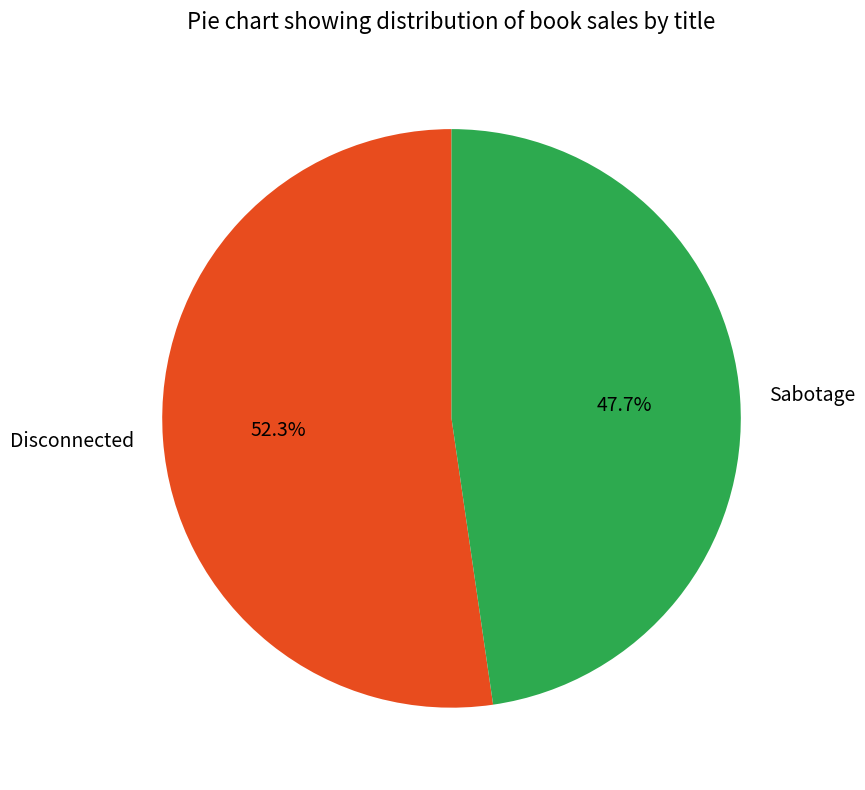

Does Disconnected represent more than half of the total?

Yes